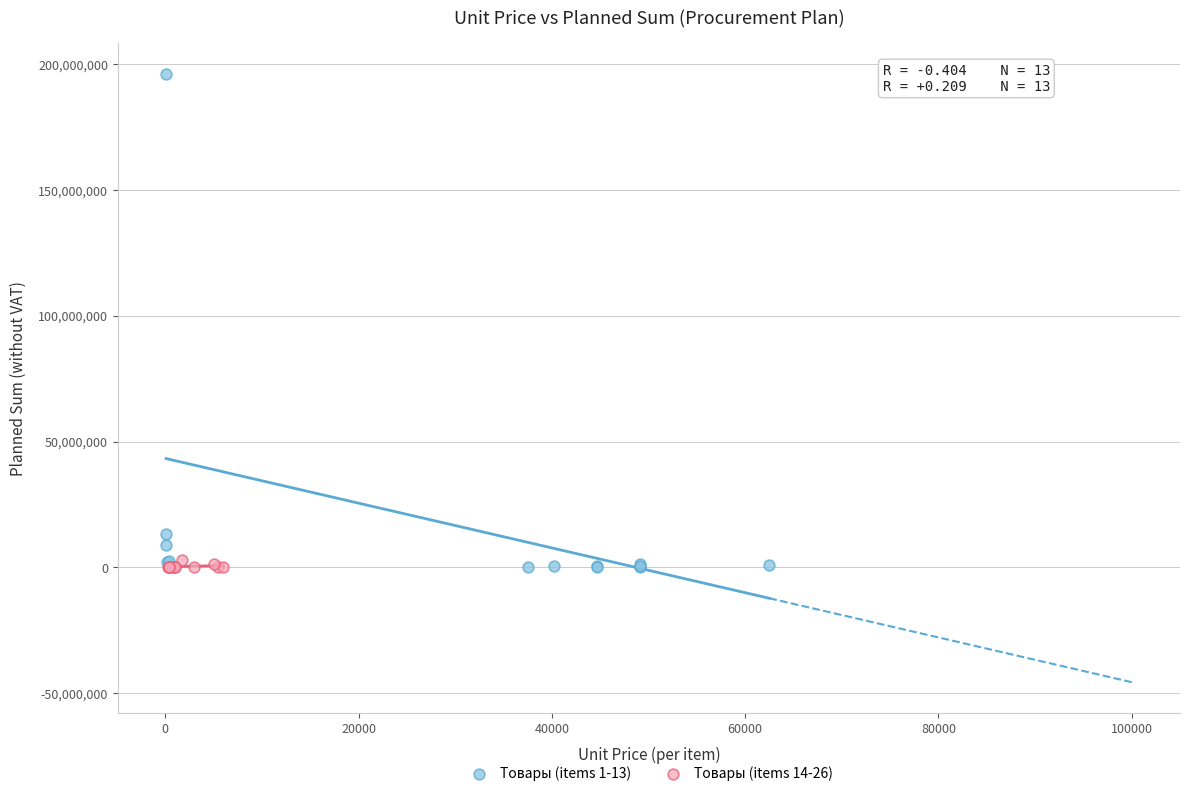

Which series has the widest spread of Y values?

Товары (items 1-13)